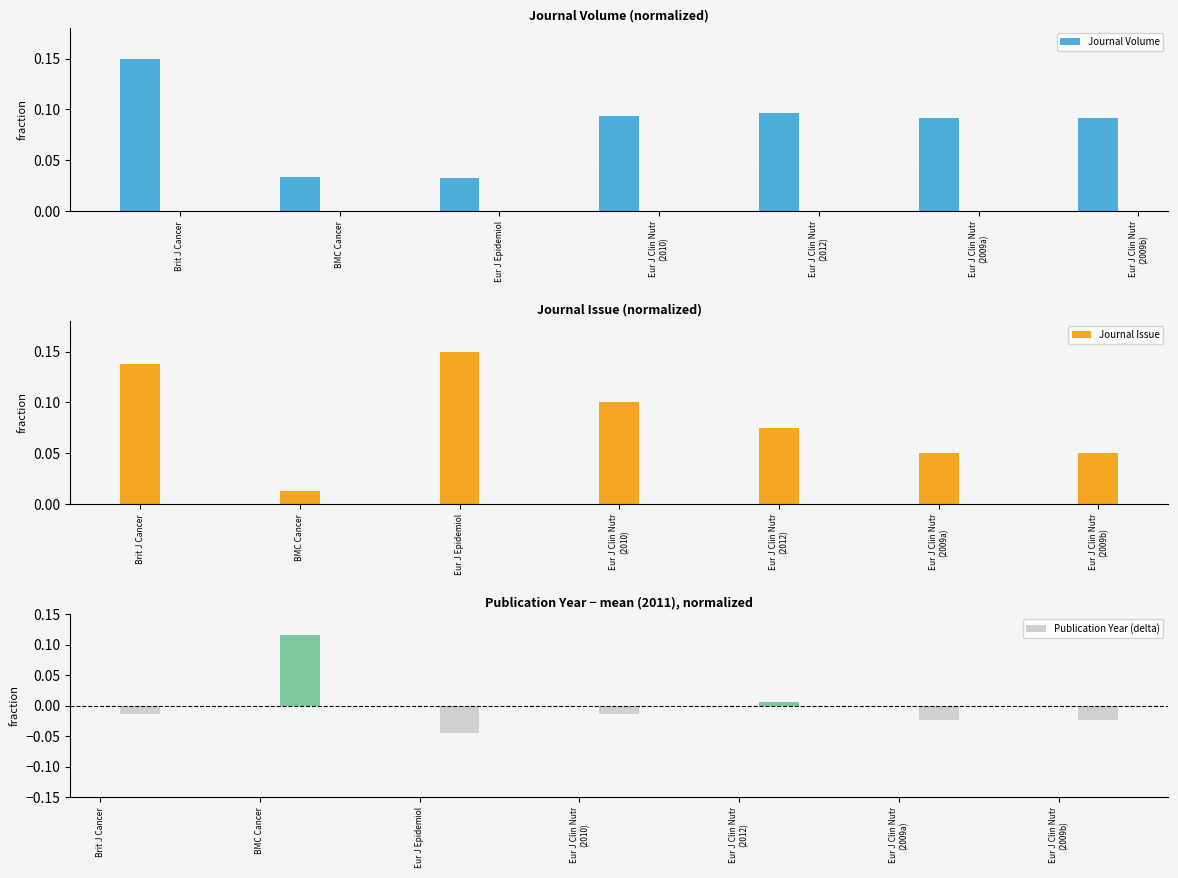

The Journal Issue series shows 0.1 at Eur J Epidemiol. True or false?

True